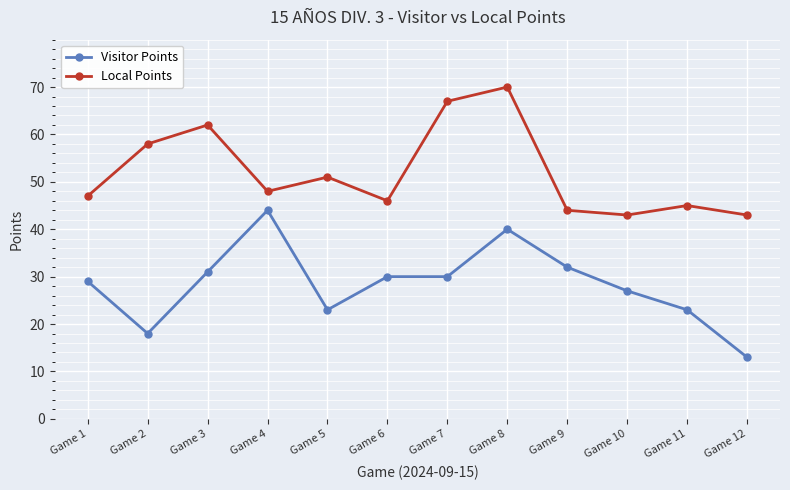

At which category does Visitor Points reach its first local valley?

Game 2